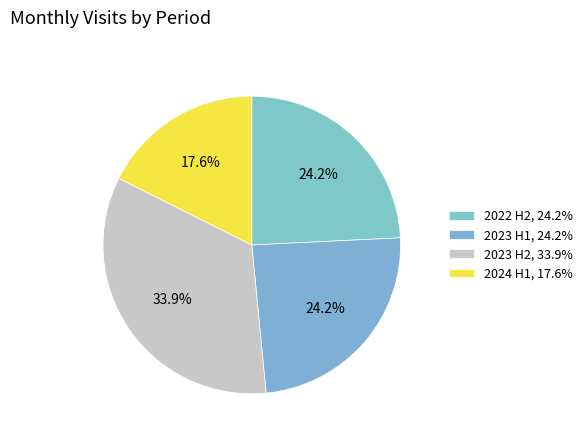

To the nearest percent, what is the difference between the largest and smallest slice percentages?

16%